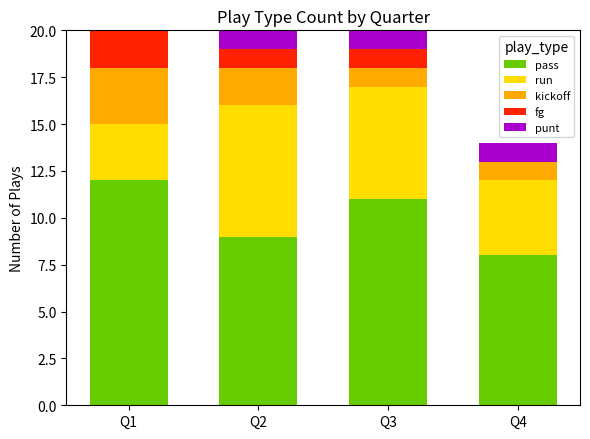

What is the highest value of the pass series?

12